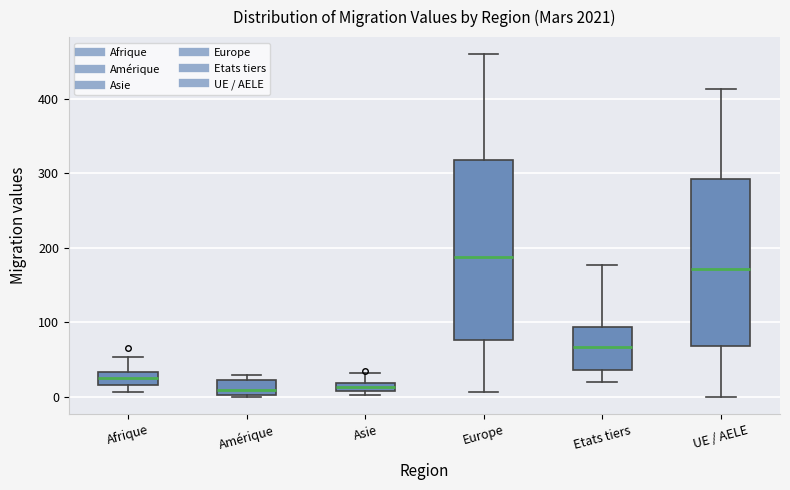

Where does the upper whisker of the box for Afrique end on the y-axis? The values are not printed on the chart, so give them approximately, as read against the axis.

50